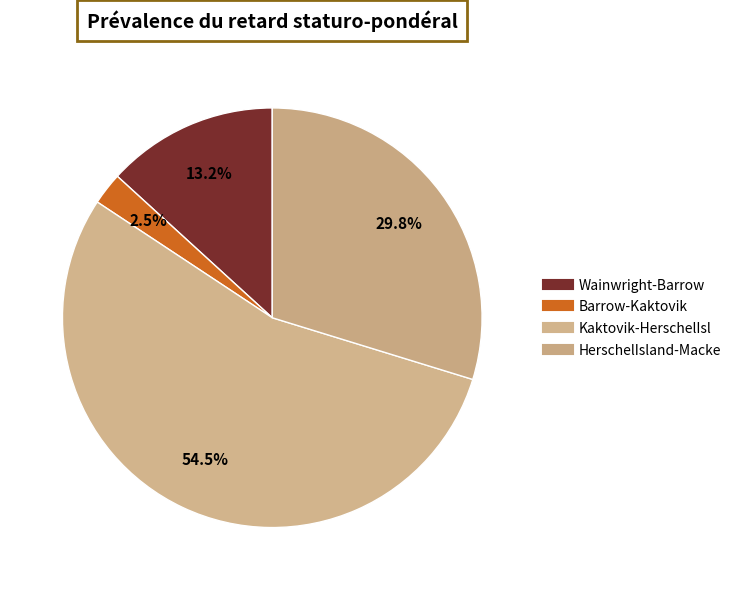

How many slices are in this pie chart?

4